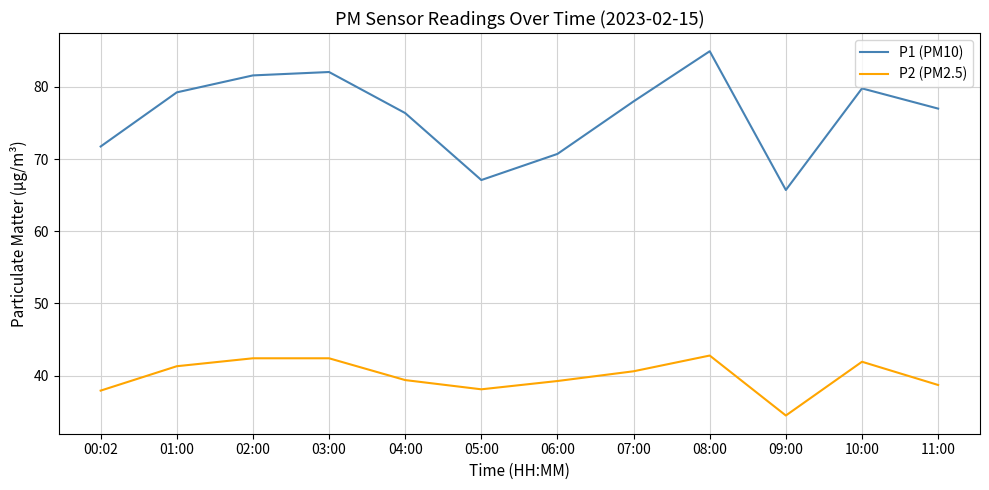

What is the sum of the P2 (PM2.5) values at 11:00 and 06:00?

78.0